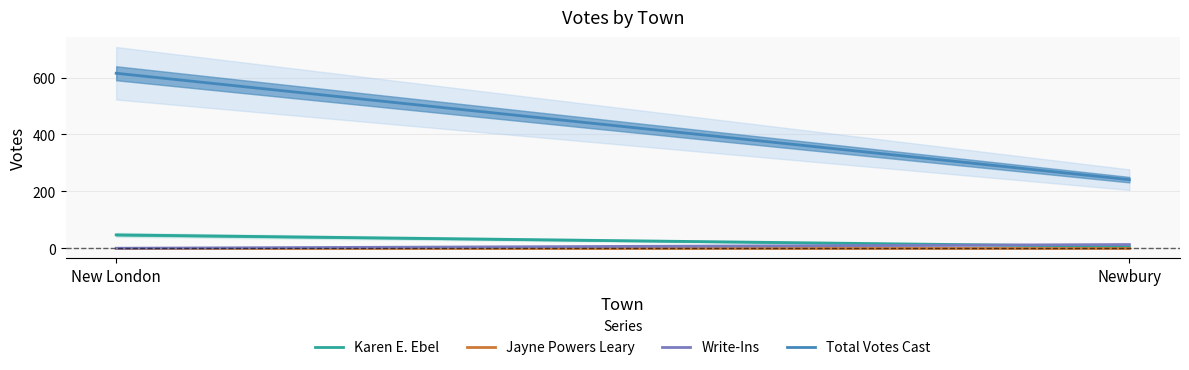

At which category is the sum across all series the highest?

New London